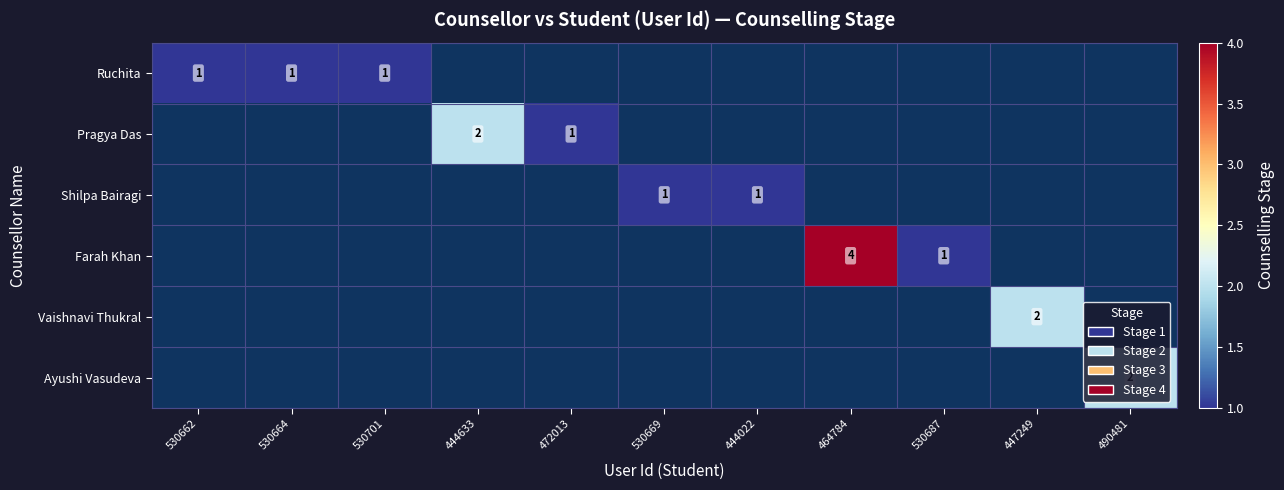

The Ruchita series shows 2 at 530701. True or false?

False